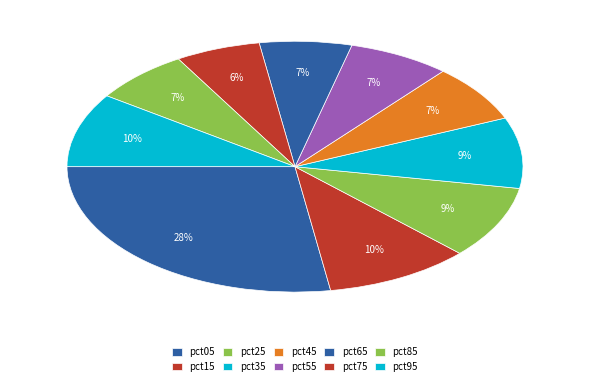

To the nearest percent, what portion does pct05 represent?

28%